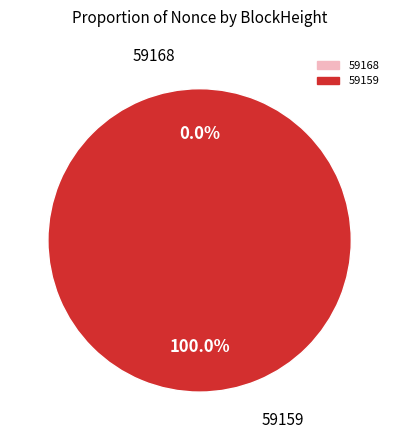

To the nearest percent, what is the average slice percentage?

50%